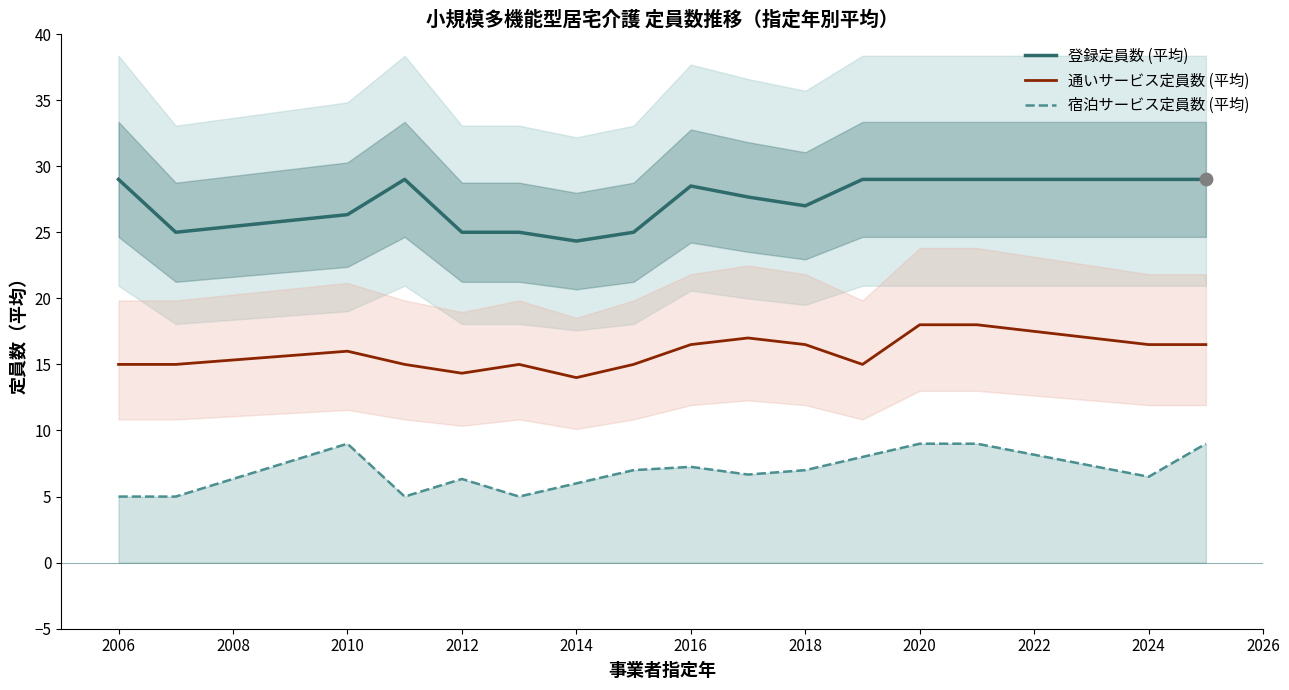

What is the lowest value of the 宿泊サービス定員数 (平均) series?

5.0